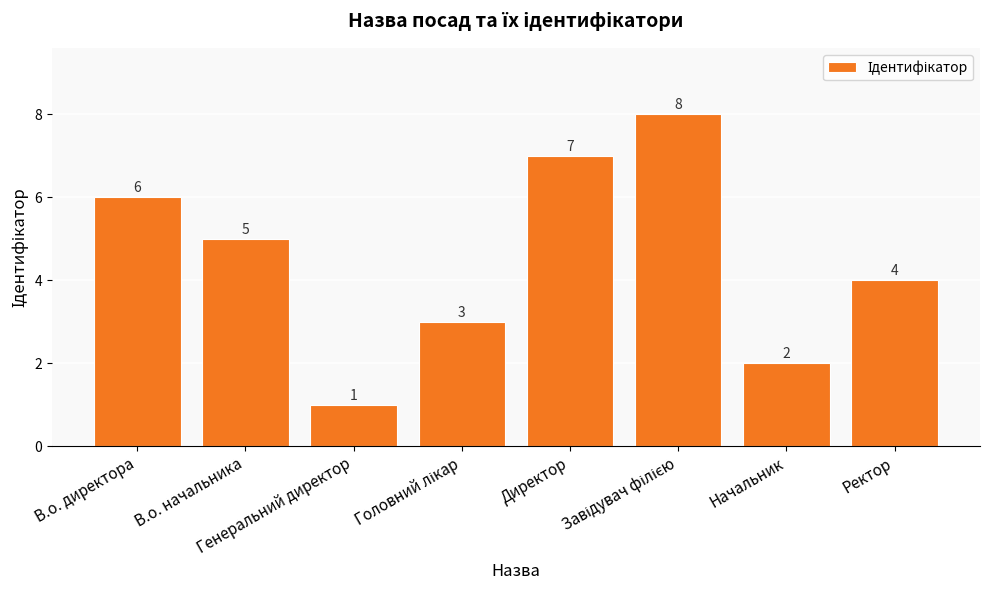

Reading left to right, transcribe all the data shown in this chart.

6	5	1	3	7	8	2	4